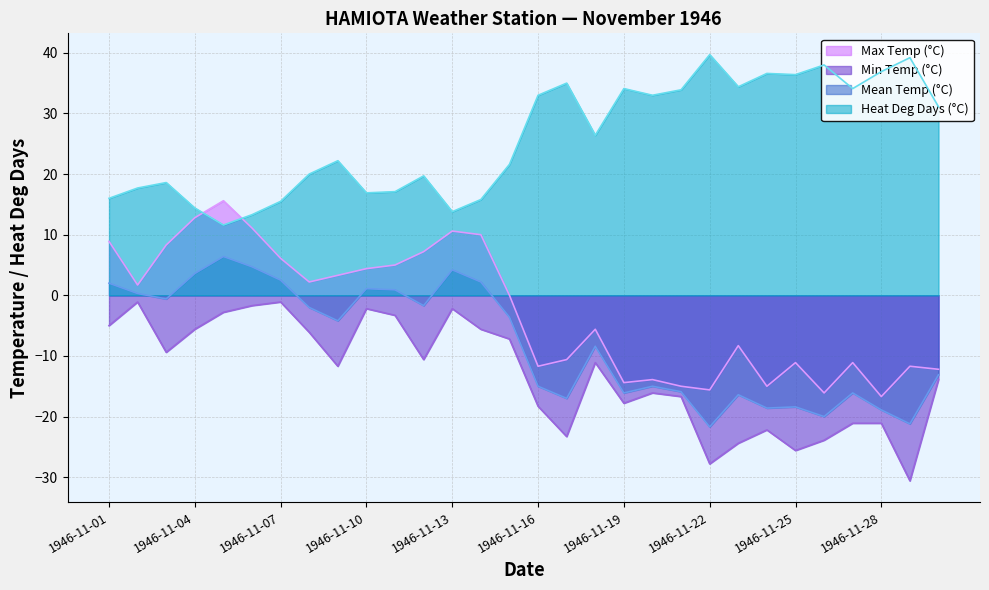

Is it true that Max Temp (°C) equals 6.1 at 1946-11-07?

True